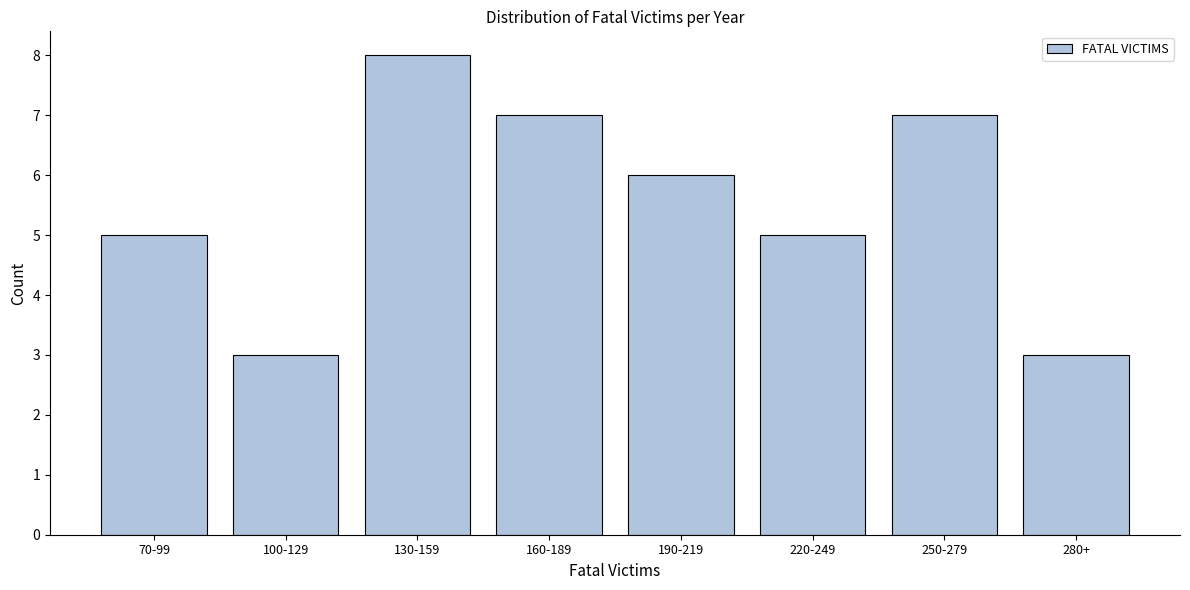

Reading left to right, list all the values displayed in this chart.

70-99=5	100-129=3	130-159=8	160-189=7	190-219=6	220-249=5	250-279=7	280+=3